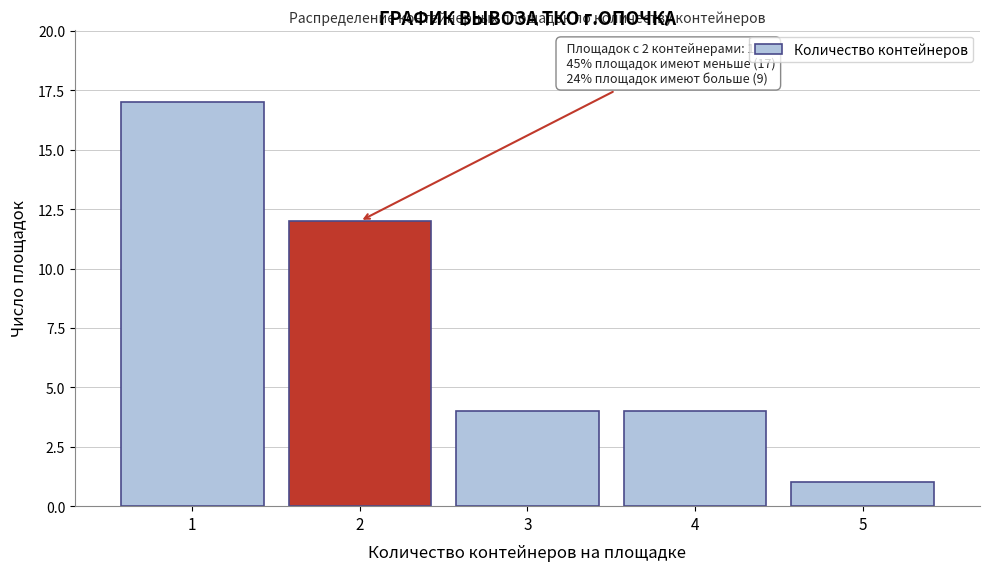

Reading right to left, what are all the values shown in this chart?

1	4	4	12	17